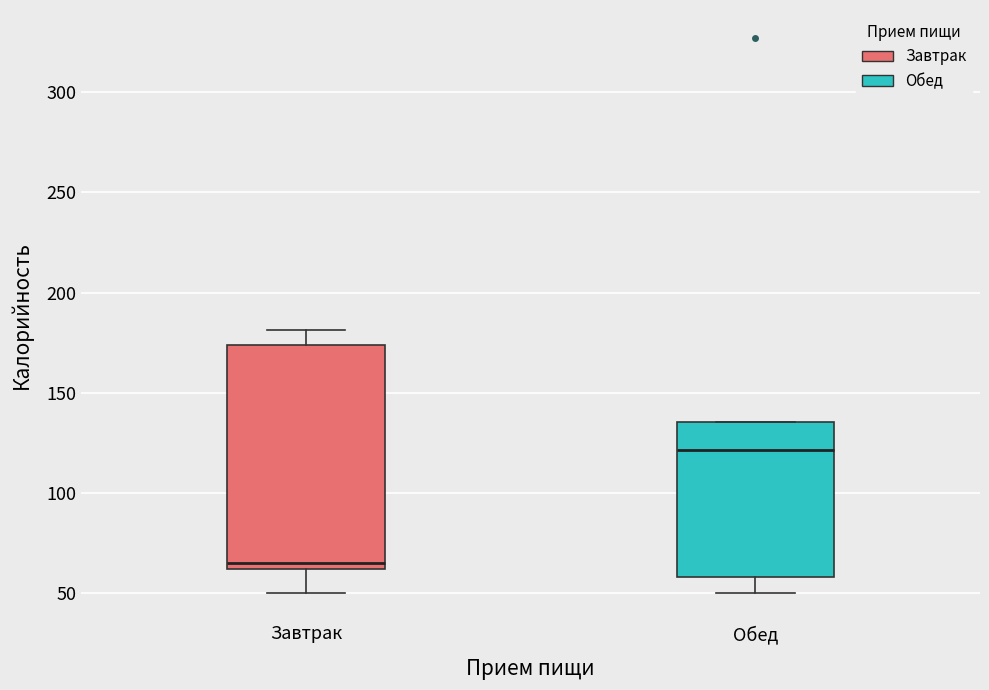

Which box has the highest median line?

Обед